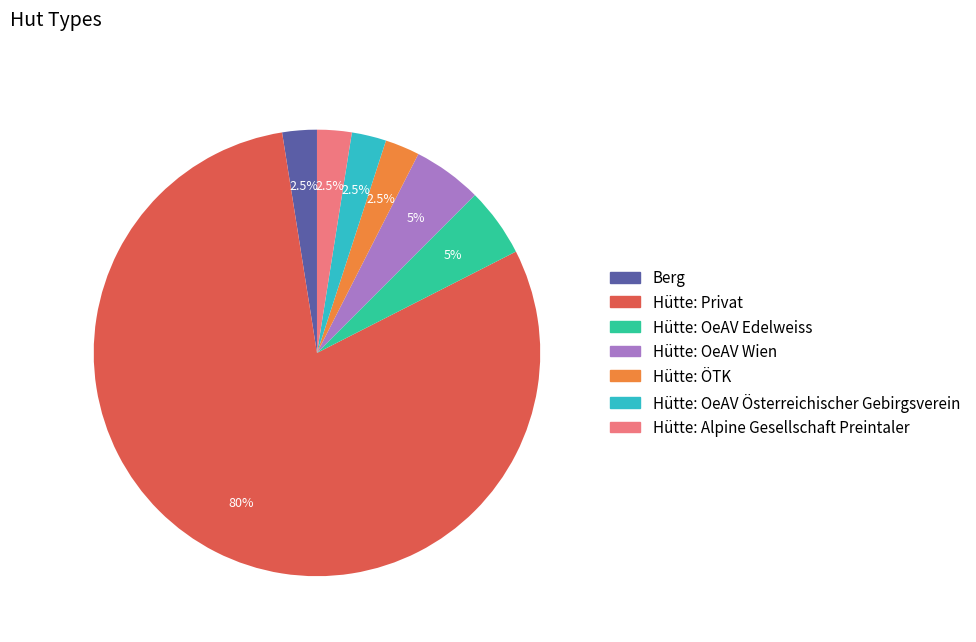

Combined, what portion of the pie is Hütte: Alpine Gesellschaft Preintaler and Hütte: OeAV Österreichischer Gebirgsverein?

5.0%